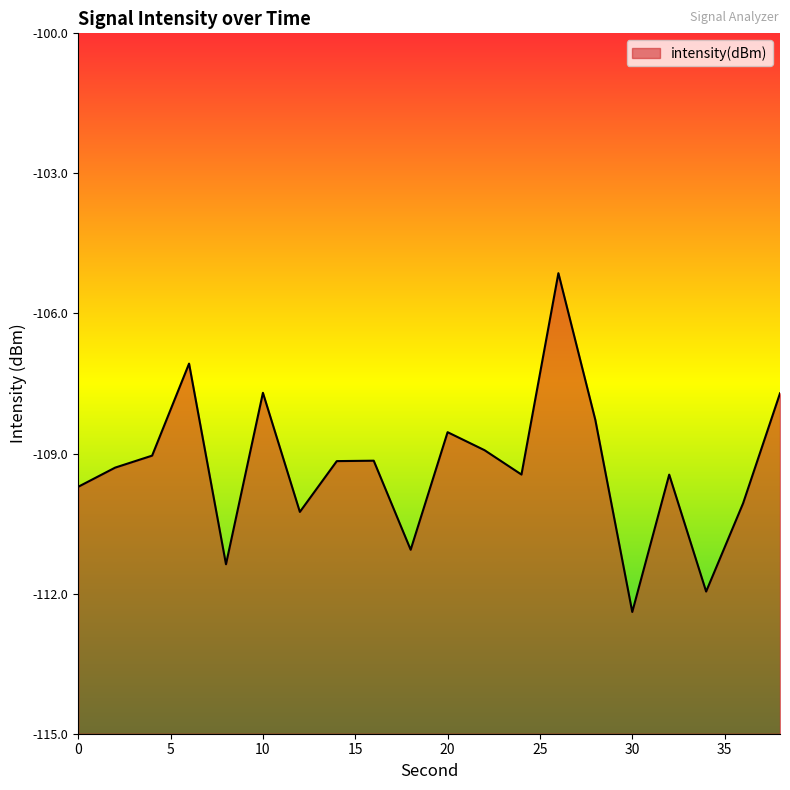

Which has a higher value, 30 or 18?

18